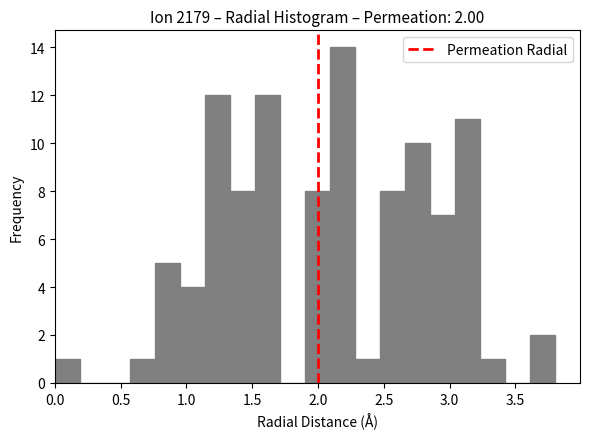

Read against the x-axis, roughly where is the centre of the tallest bar?

2.20